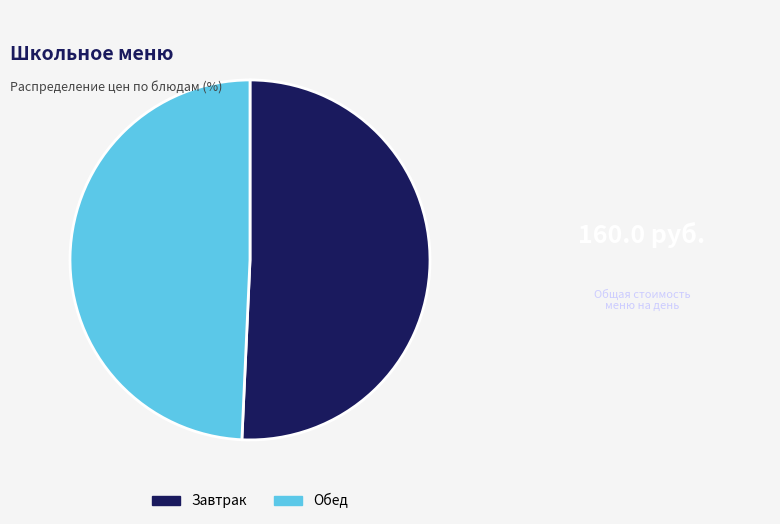

Which category has the smallest portion of the pie?

Обед